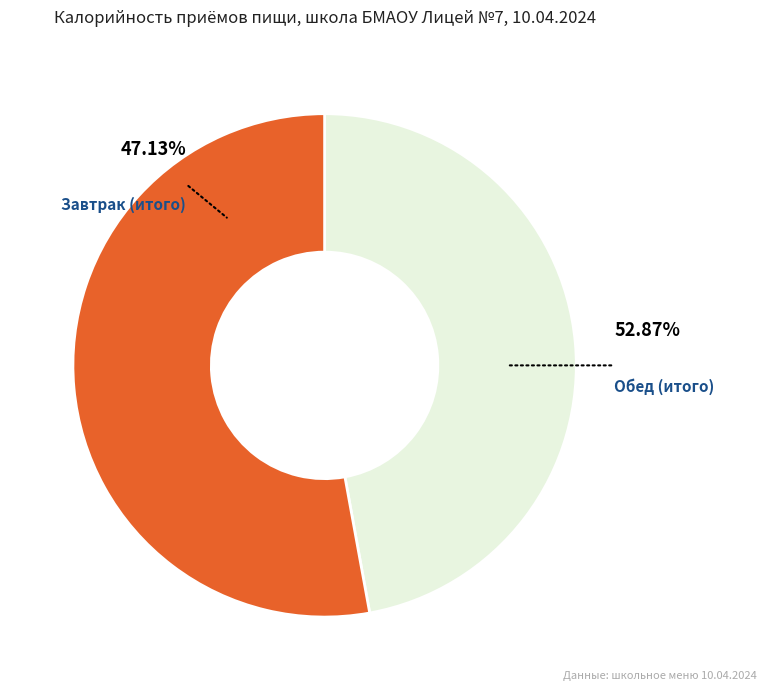

How many segments does this pie chart have?

2